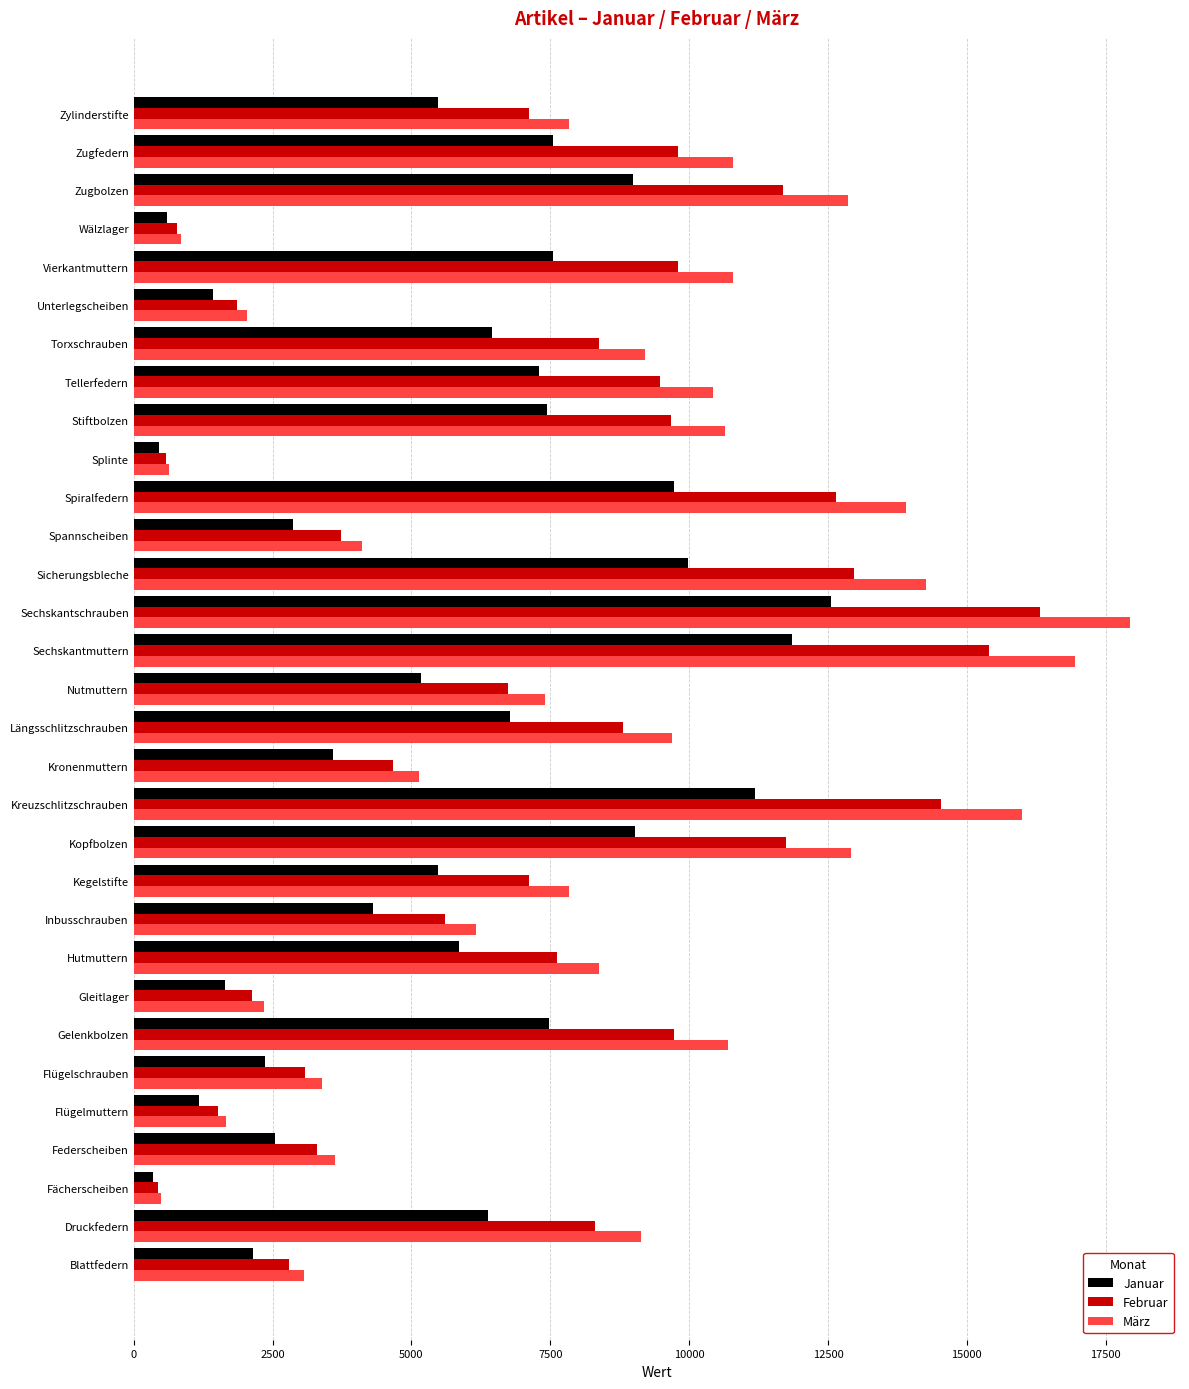

How many data points does each series have?

31